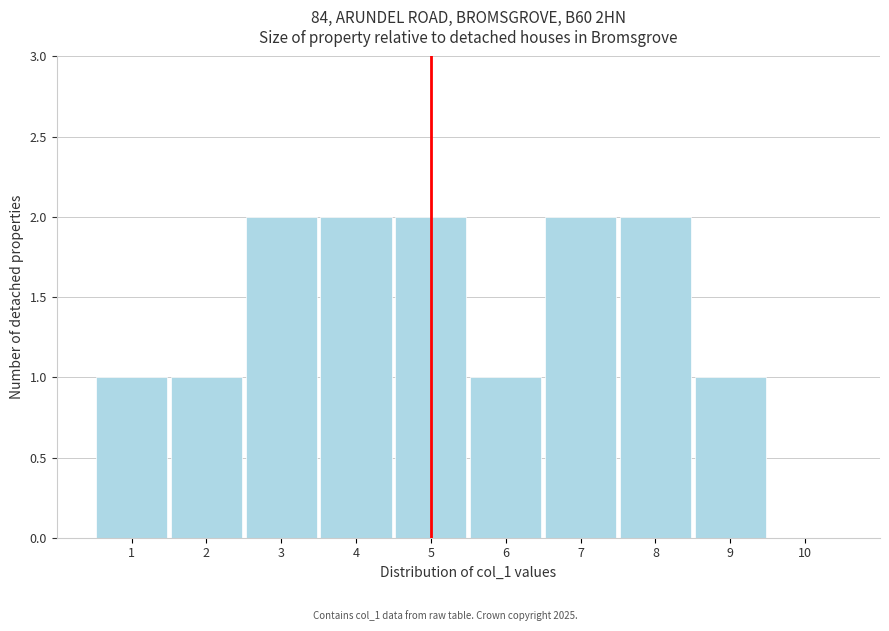

Reading left to right, transcribe this chart: for each bar, give the range it covers on the x-axis and its height. The values are not printed on the chart, so give them approximately, as read against the axis.

0.5 to 1.5: 1
1.5 to 2.5: 1
2.5 to 3.5: 2
3.5 to 4.5: 2
4.5 to 5.5: 2
5.5 to 6.5: 1
6.5 to 7.5: 2
7.5 to 8.5: 2
8.5 to 9.5: 1
9.5 to 10.5: 0